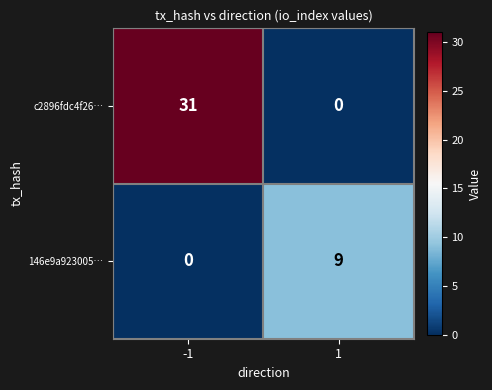

Rank the series by their maximum value, from highest to lowest.

c2896fdc4f26…, 146e9a923005…